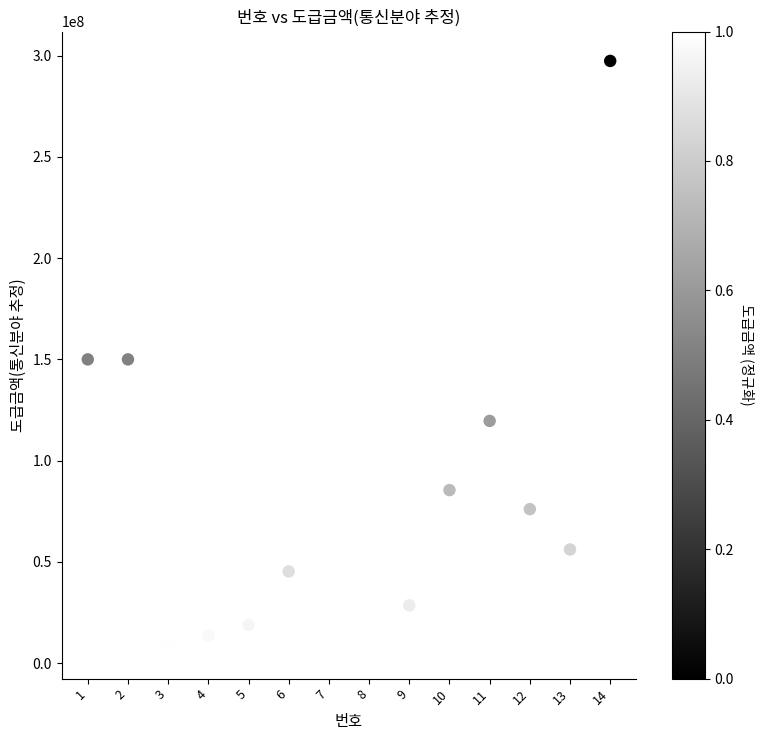

What is the range of Y values (max minus min)?

290609920